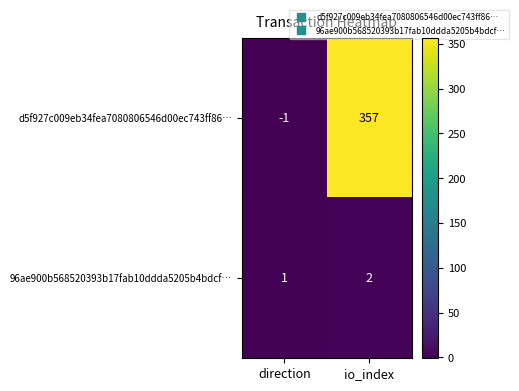

Which category has the lowest value across all series?

direction